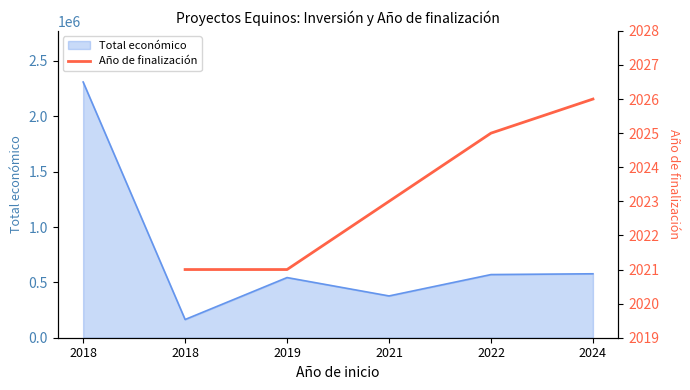

How many lines are shown in the chart?

1